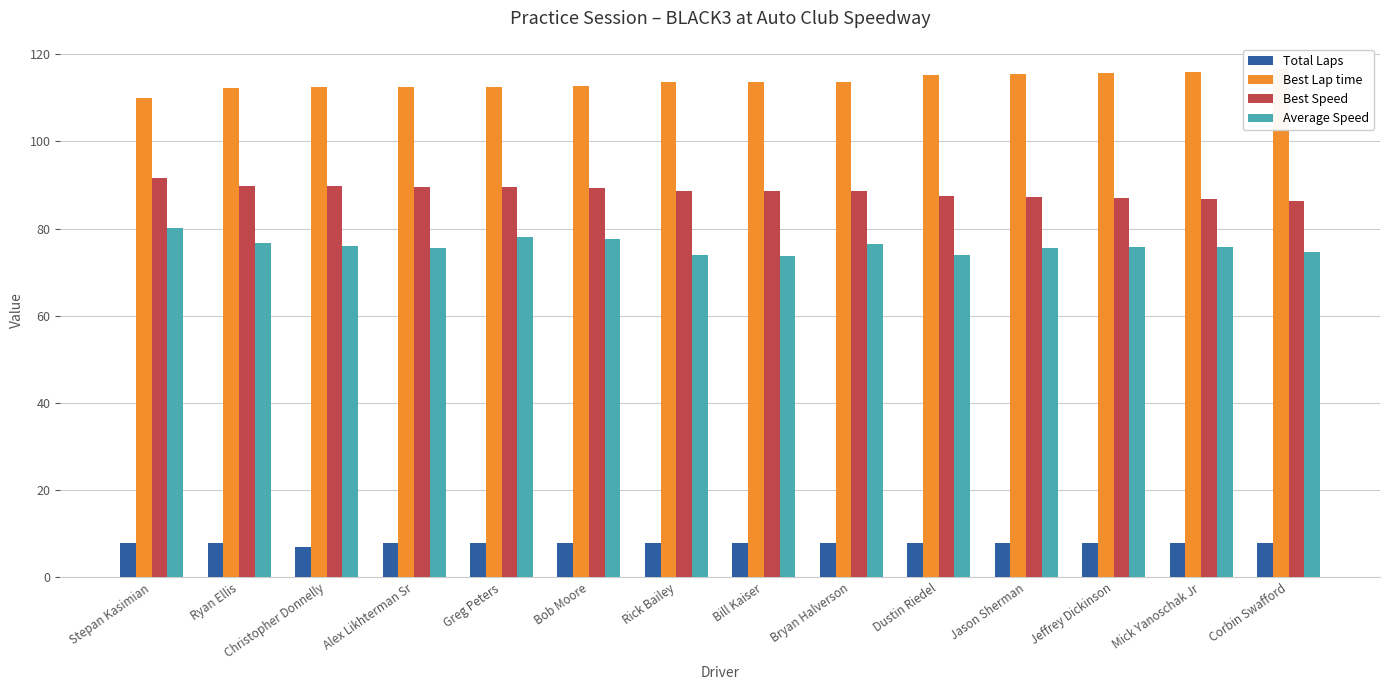

What is the value of the Best Lap time bar at the 14th from the left?

116.6